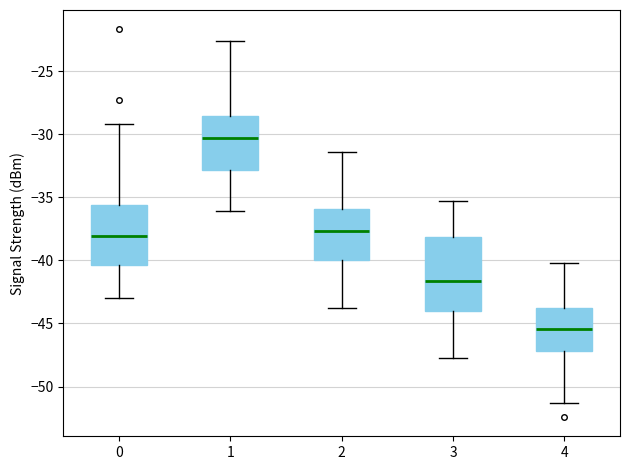

Comparing the boxes themselves (not the whiskers), which one is the tallest?

3